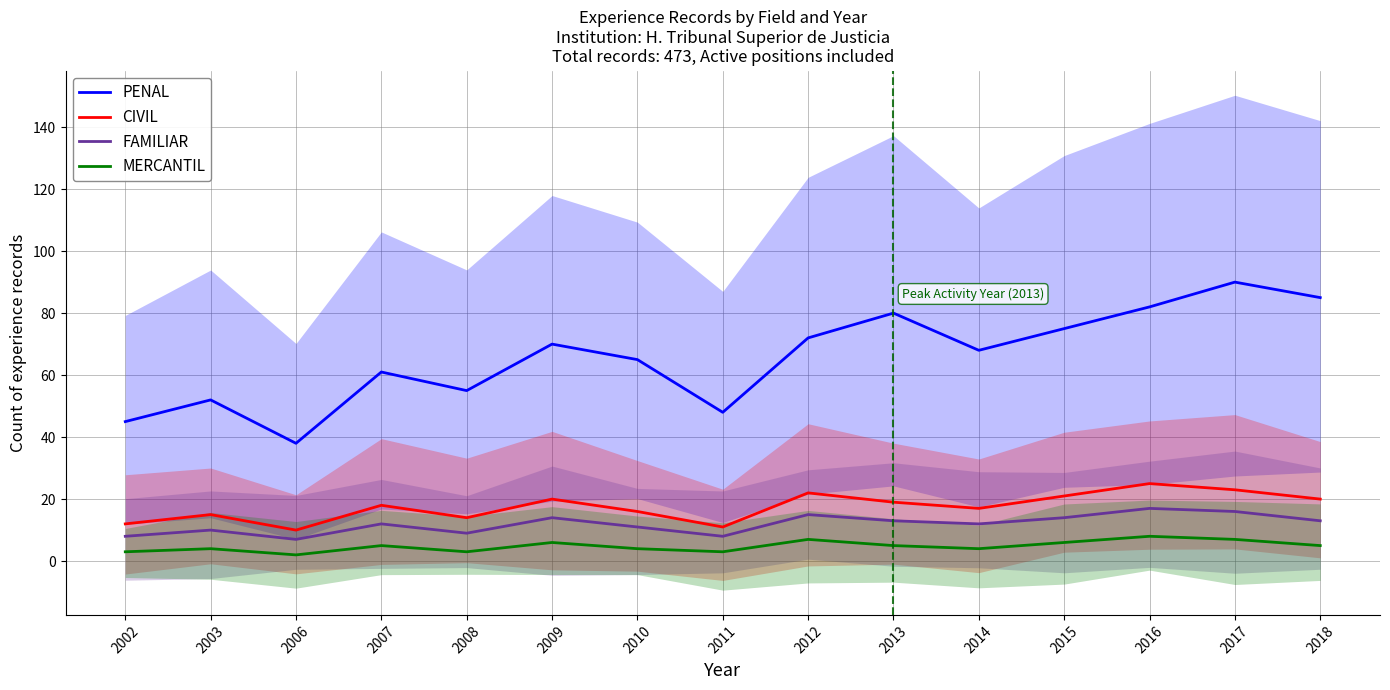

True or false: MERCANTIL has more than 1 points higher than both neighbors.

True